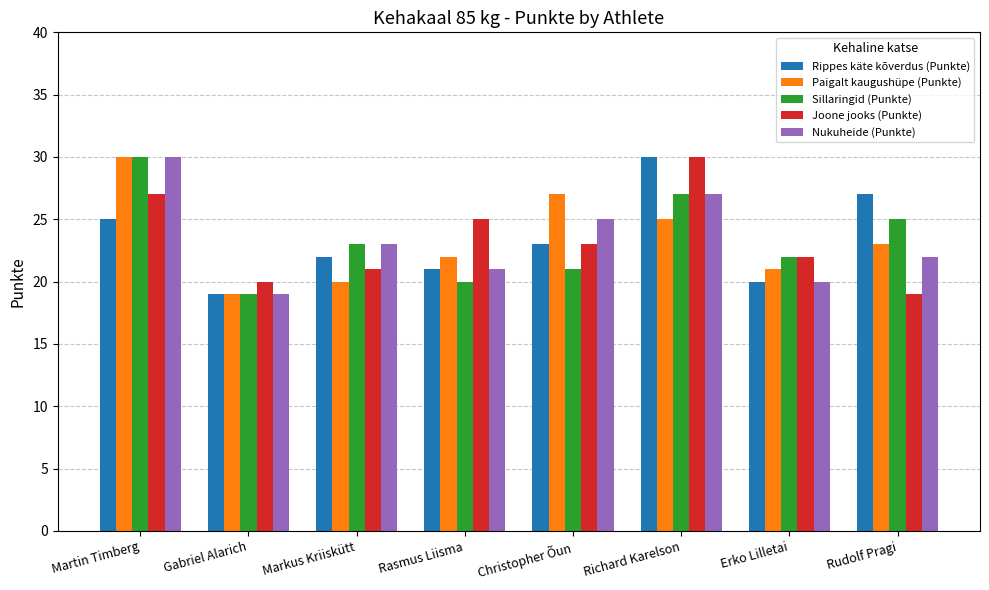

What is the label of the 7th bar from the right?

Gabriel Alarich